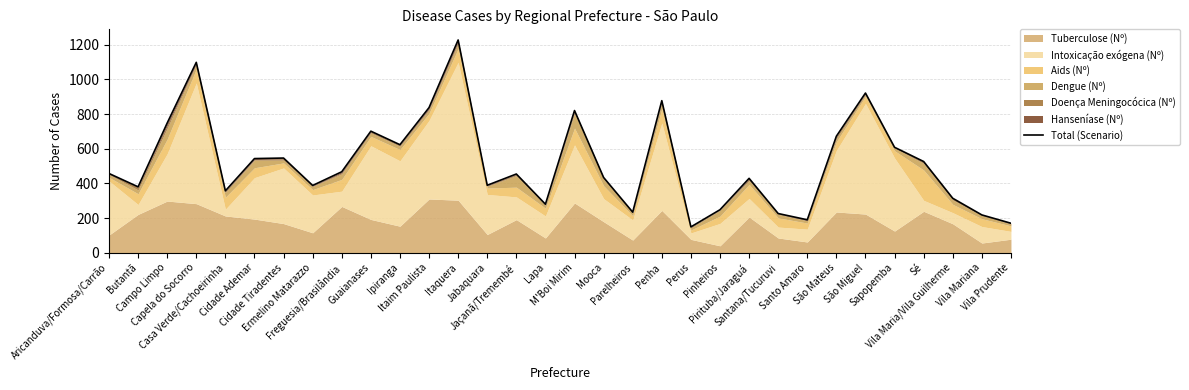

What is the maximum value shown in the chart?

1227